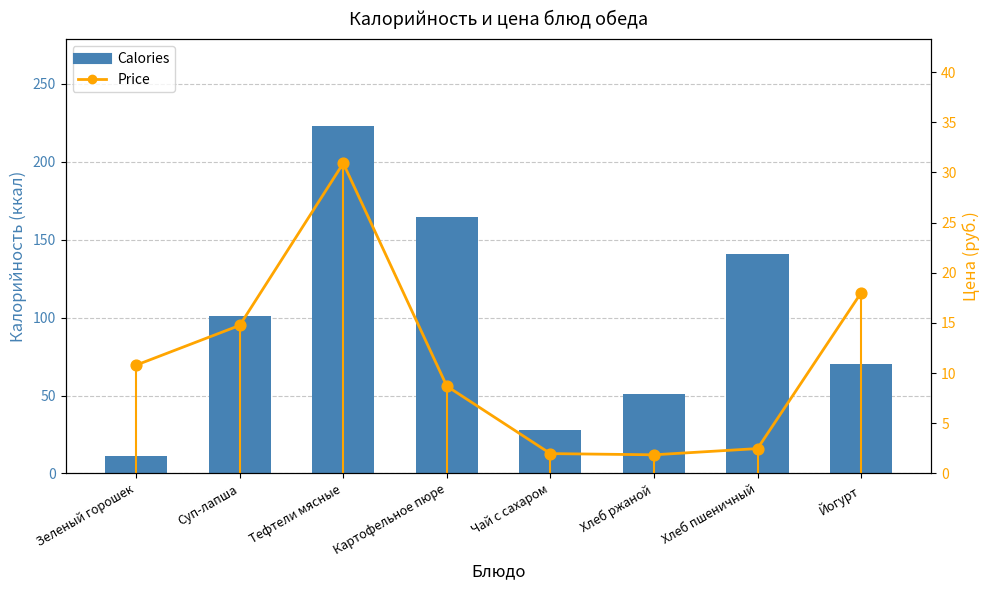

Which series contains the lowest Y value?

Price